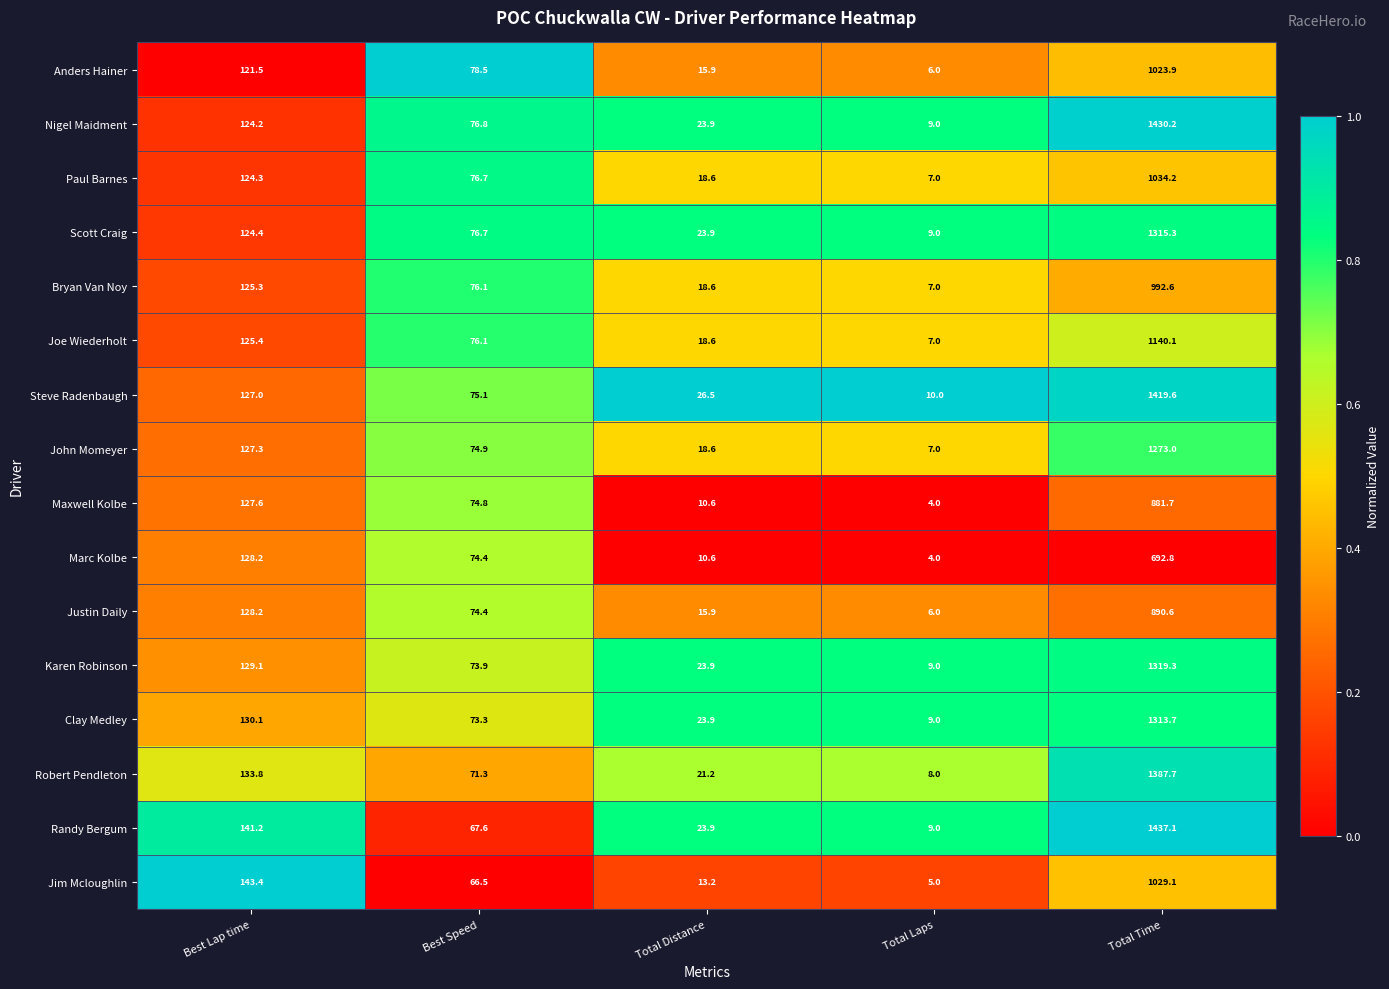

Where is Robert Pendleton nearest to the value 697?

Best Lap time